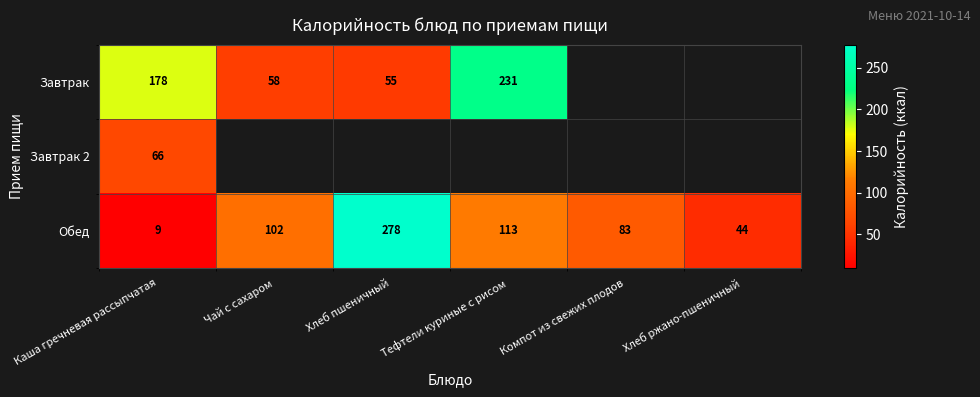

Is the value of Завтрак 2 at Каша гречневая рассыпчатая greater than the value of Обед at Тефтели куриные с рисом?

No